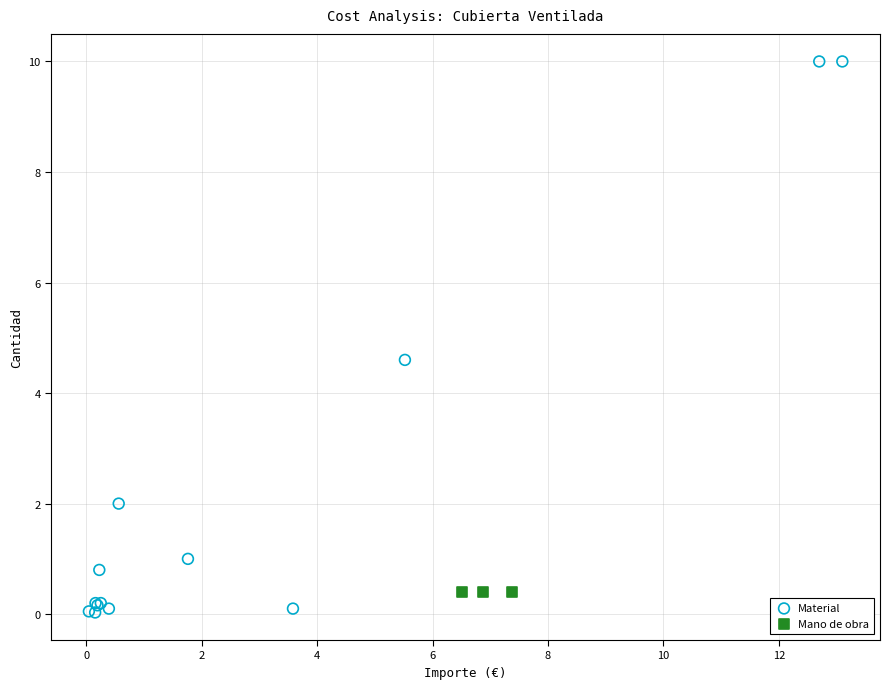

Which series contains the highest Y value?

Material